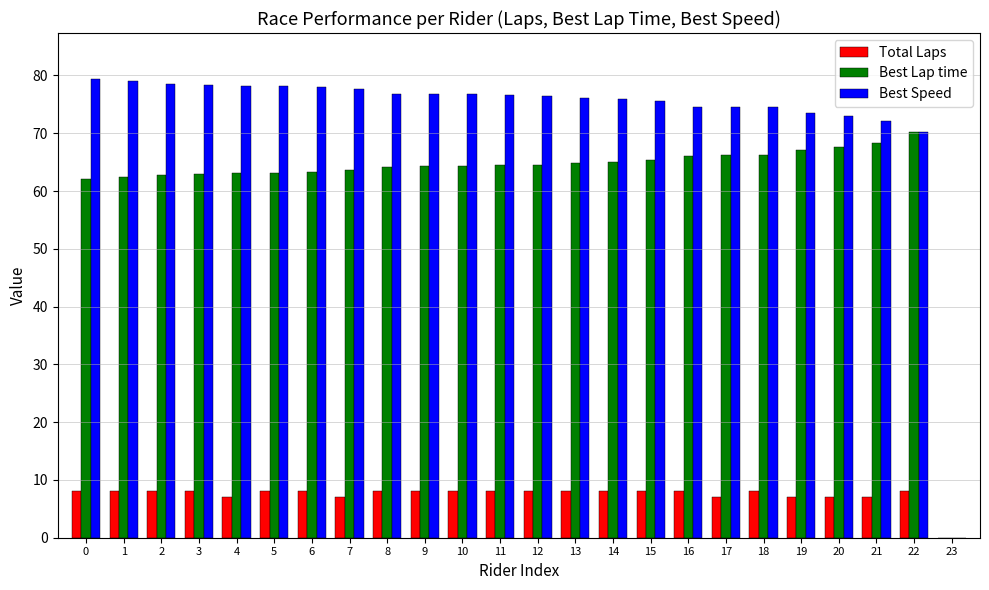

Which series has the largest range (max minus min)?

Best Speed